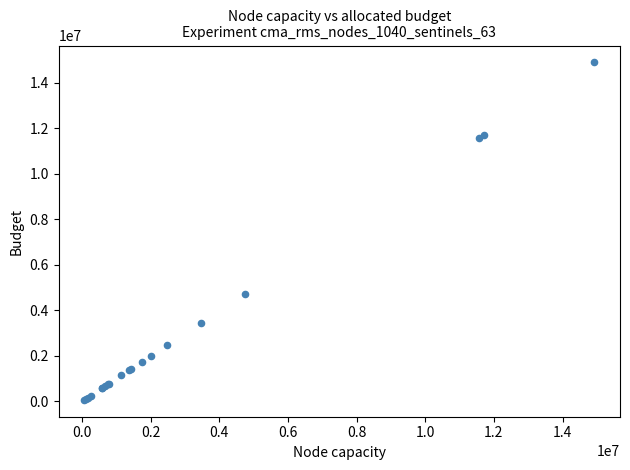

What Y value in the scatter plot is closest to 7474836?

4731146.9